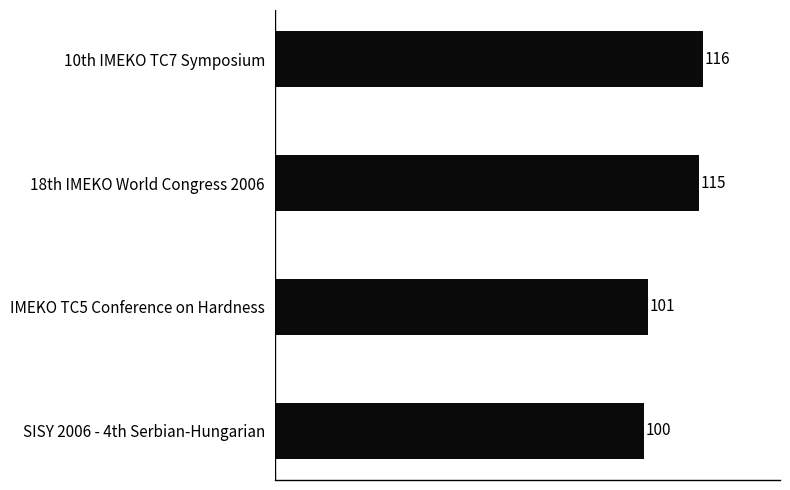

Which has a higher value, IMEKO TC5 Conference on Hardness or SISY 2006 - 4th Serbian-Hungarian?

IMEKO TC5 Conference on Hardness